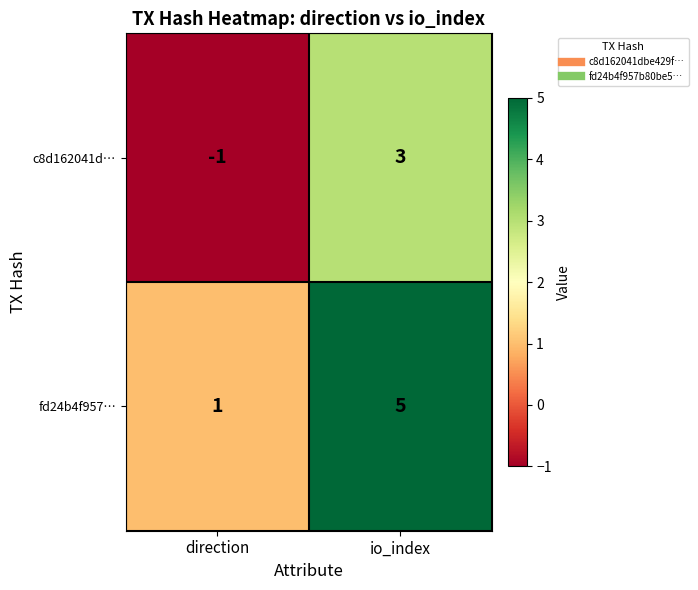

Rank the series by their average value, from highest to lowest.

fd24b4f957…, c8d162041d…